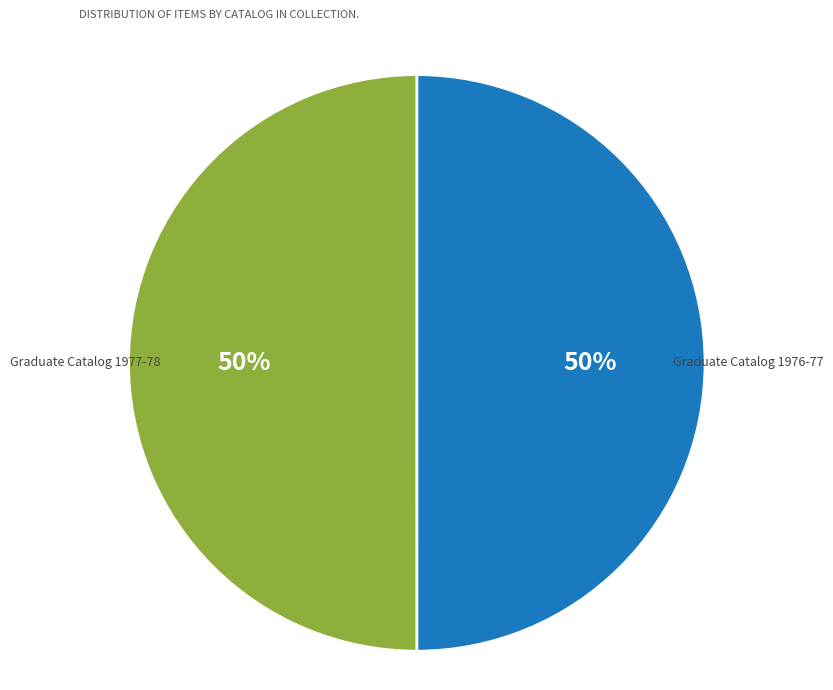

To the nearest percent, what is the combined percentage of Graduate Catalog 1976-77 and Graduate Catalog 1977-78?

100%